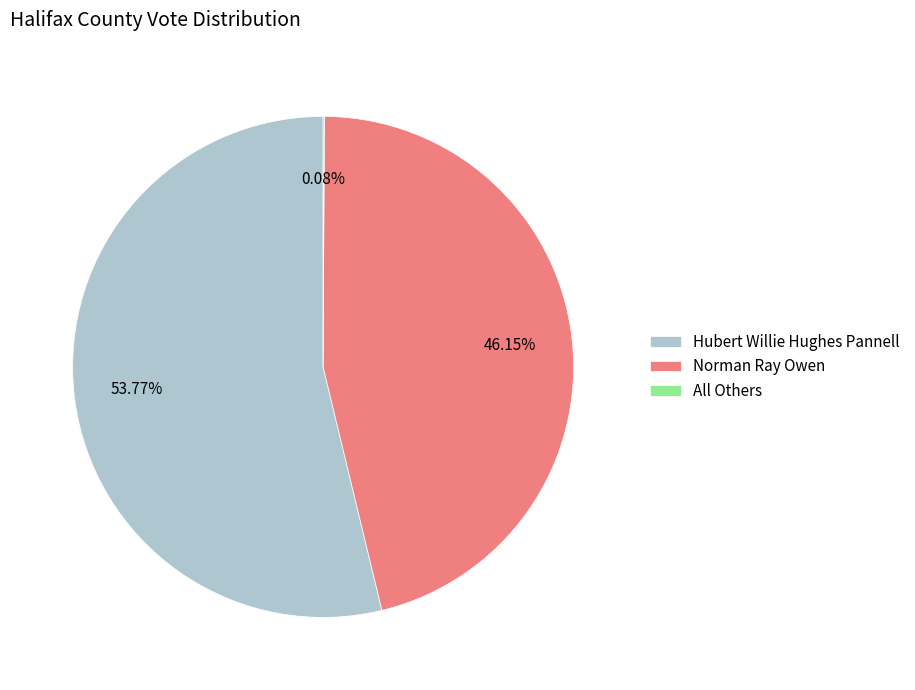

Is Hubert Willie Hughes Pannell the majority of the pie?

Yes